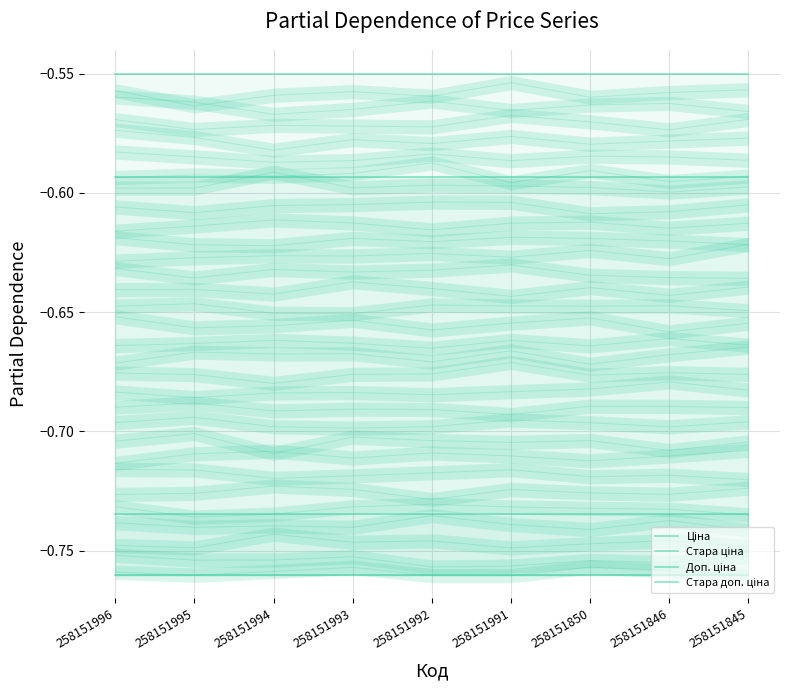

What is the total value across all series at 258151850?

-2.6